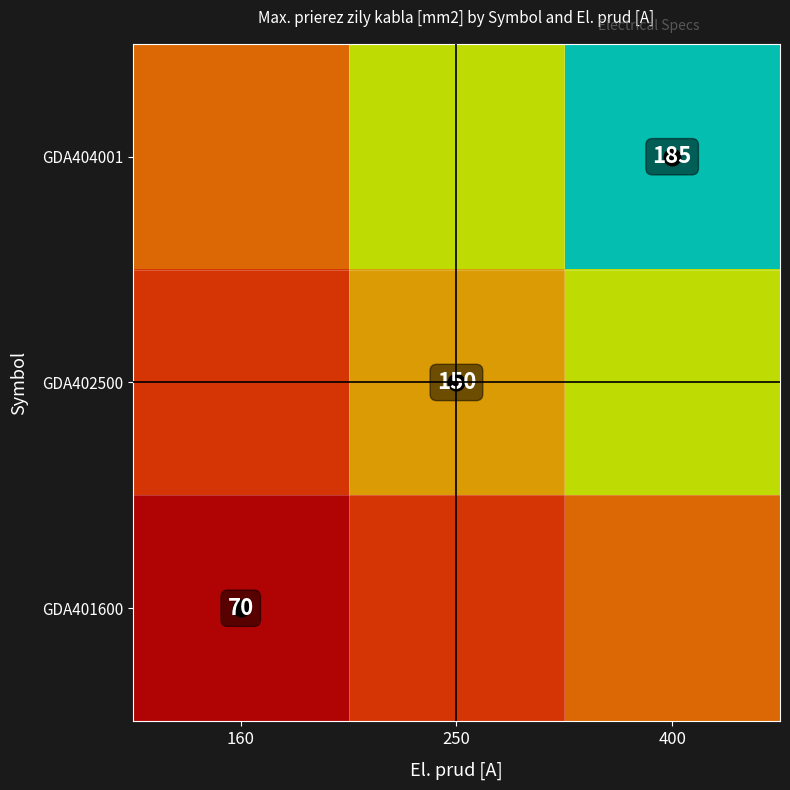

Which series has the largest range (max minus min)?

GDA404001